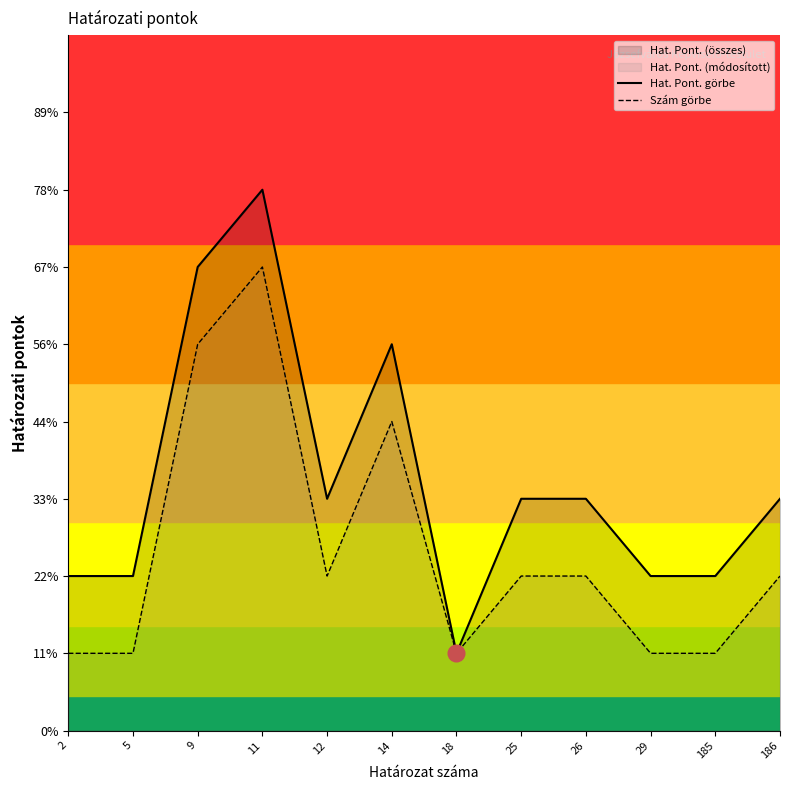

Is it true that Hat. Pont. görbe equals 3 at 186?

True